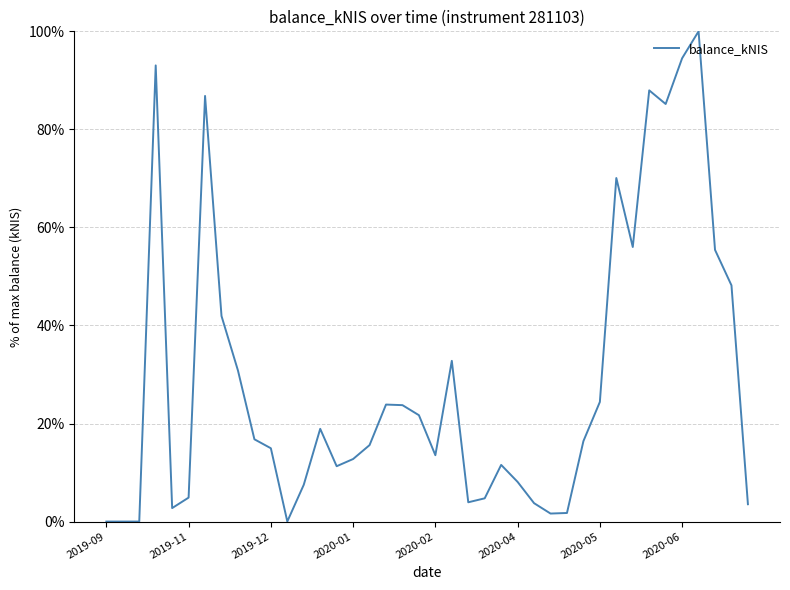

What is the difference between the maximum and minimum values?

1.0